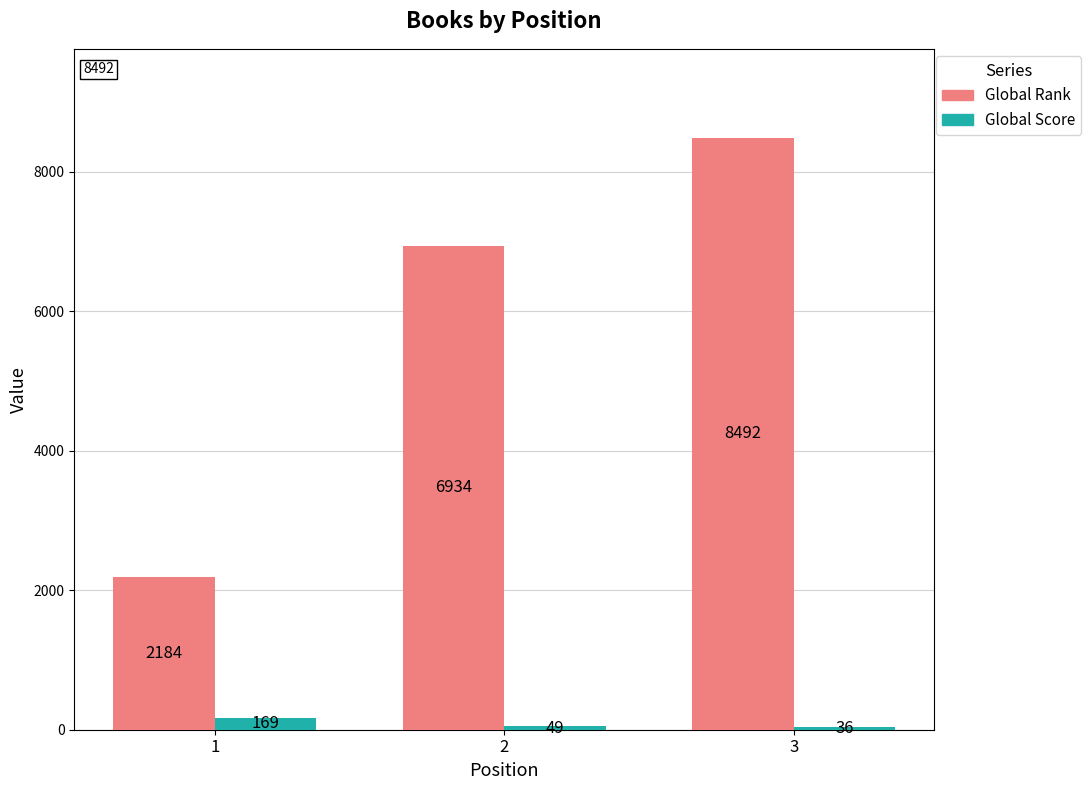

What are all the series names shown in the legend?

Global Rank, Global Score